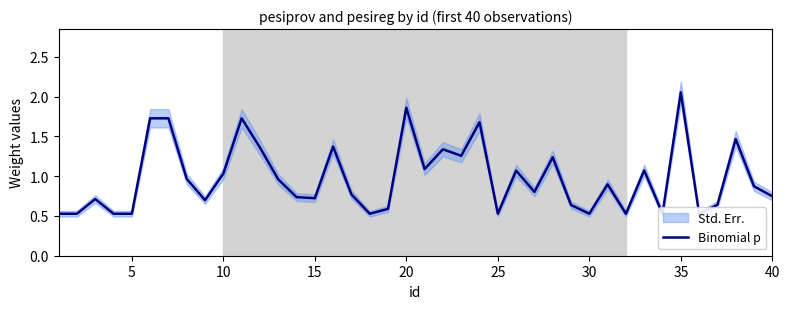

True or false: the data shows 0.5 at 10.

False